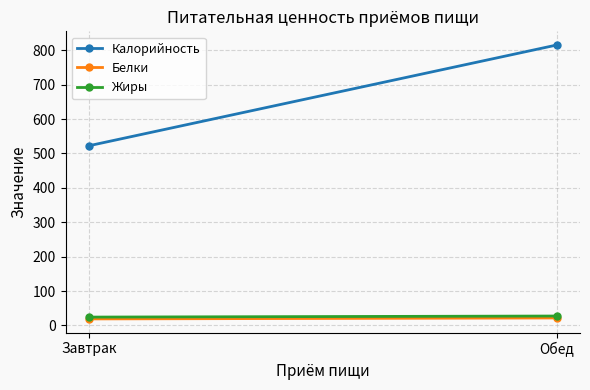

List the series in order of their peak value, lowest first.

Белки, Жиры, Калорийность